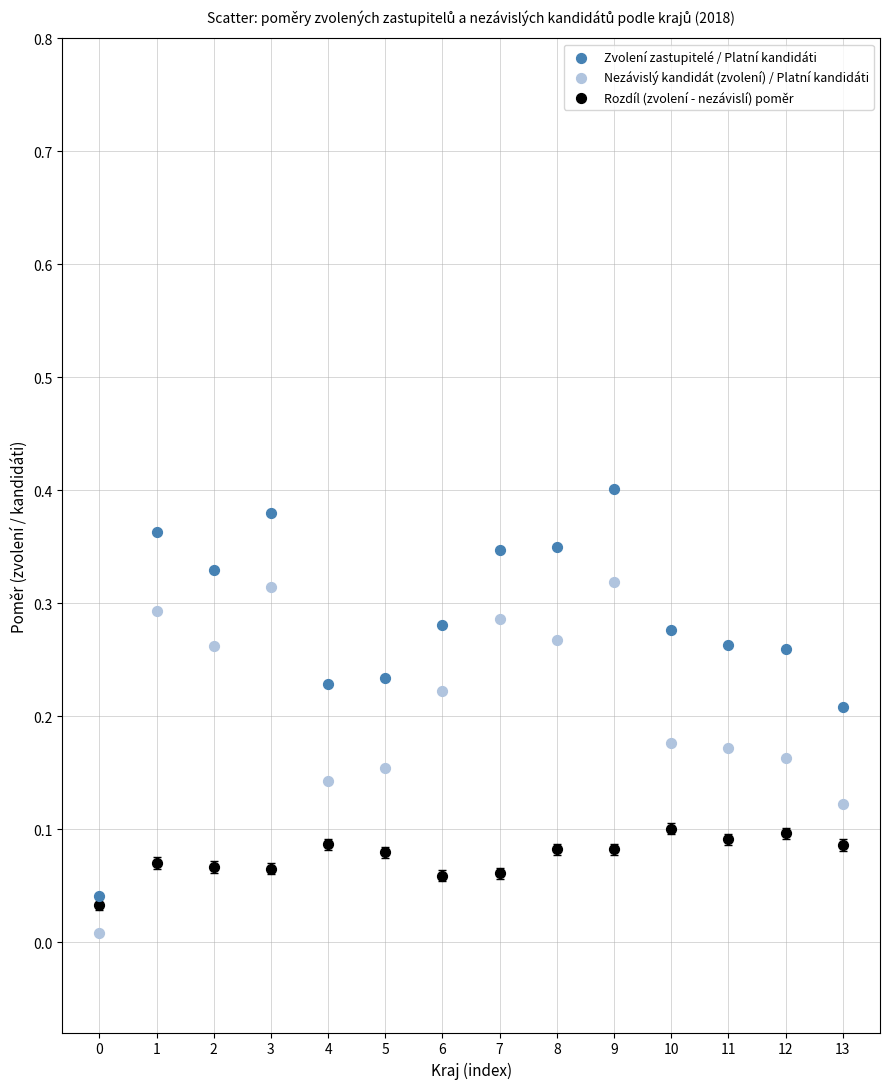

What are all the series names shown in the legend?

Zvolení zastupitelé / Platní kandidáti, Nezávislý kandidát (zvolení) / Platní kandidáti, Rozdíl (zvolení - nezávislí) poměr